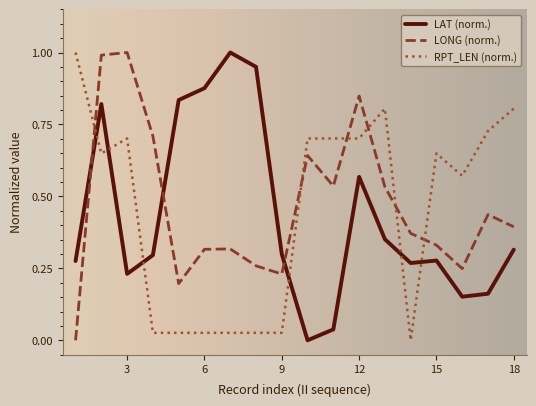

How many intersections are there between LAT (norm.) and RPT_LEN (norm.)?

6